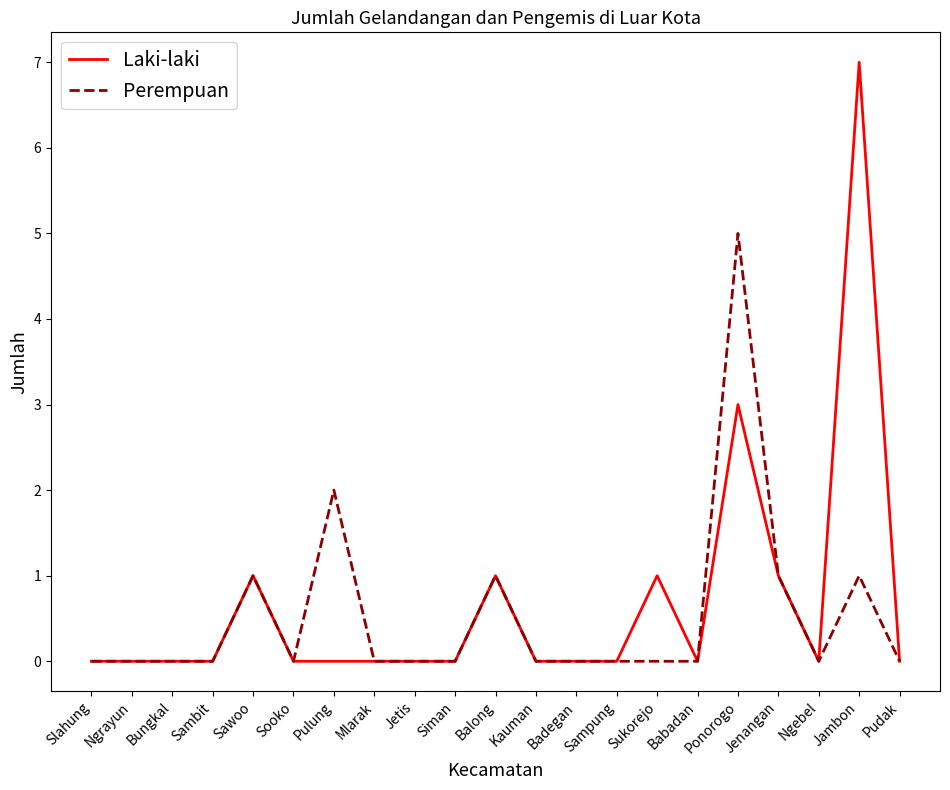

What position from the right is Pulung?

15